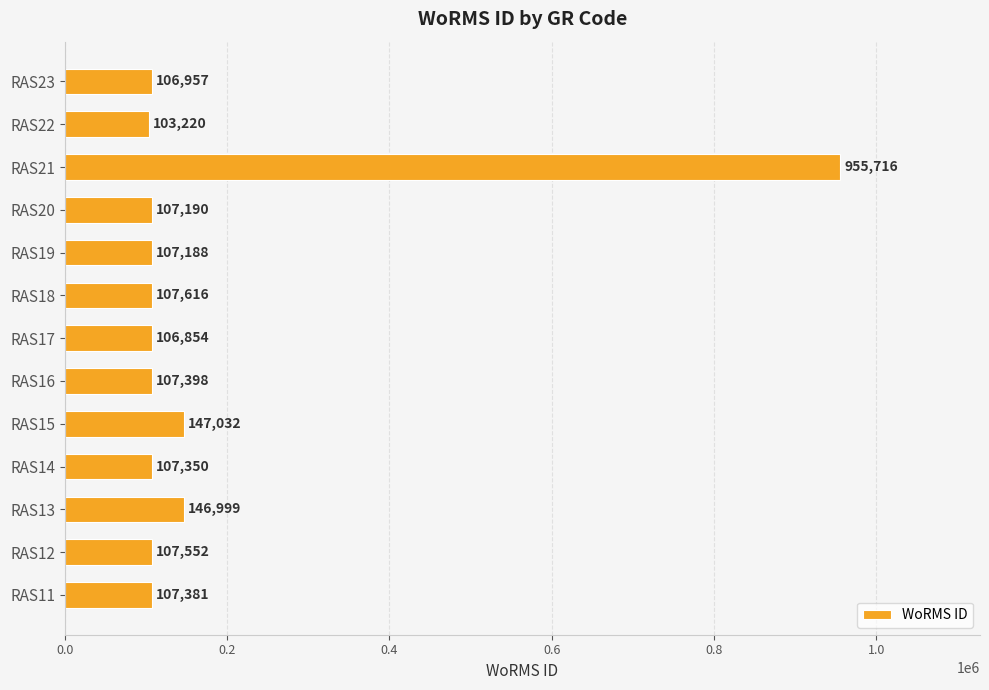

Which has a higher value, RAS23 or RAS21?

RAS21